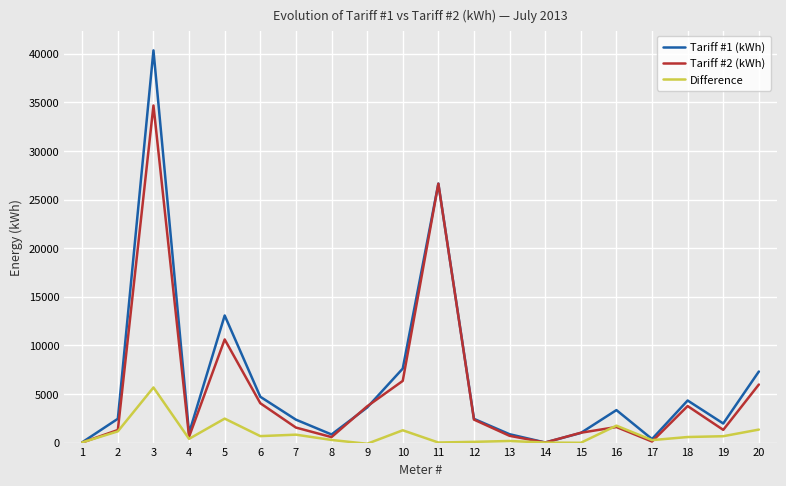

The value of Tariff #1 (kWh) at 20 is 7312.6. True or false?

True